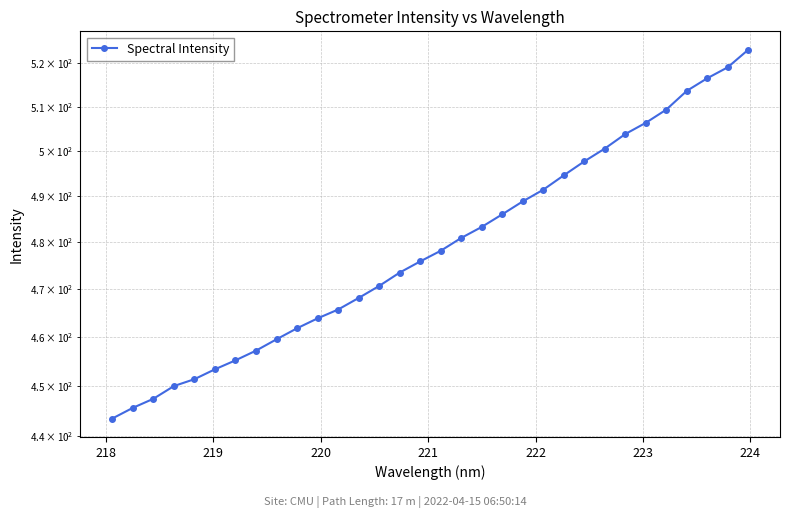

True or false: the data shows 851.6 at 14.

False